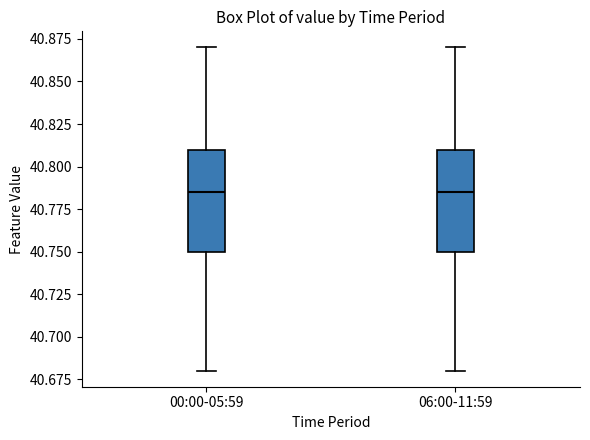

Reading left to right, transcribe this box plot: for each box, give where its median line is, the range the box spans, and where its two whiskers end, as read against the y-axis. The values are not printed on the chart, so give them approximately, as read against the axis.

00:00-05:59: median 40.785, box 40.750 to 40.810, whiskers 40.680 to 40.870
06:00-11:59: median 40.785, box 40.750 to 40.810, whiskers 40.680 to 40.870